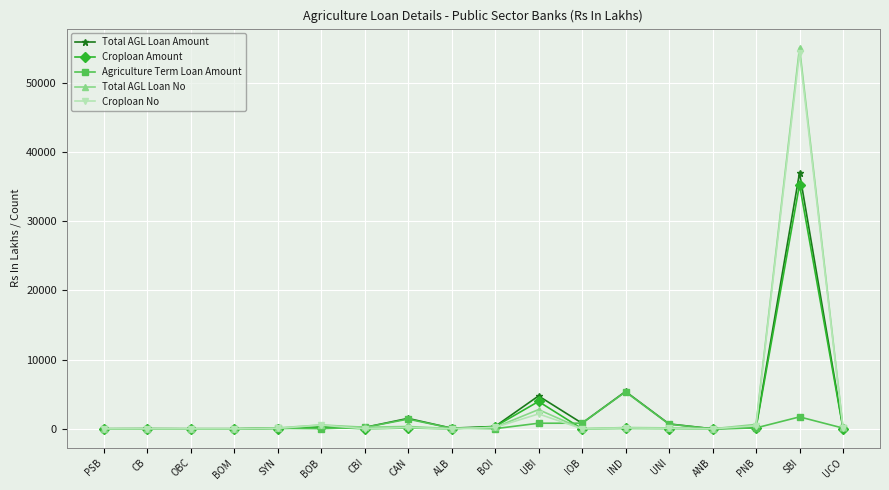

How many series are shown in this chart?

5